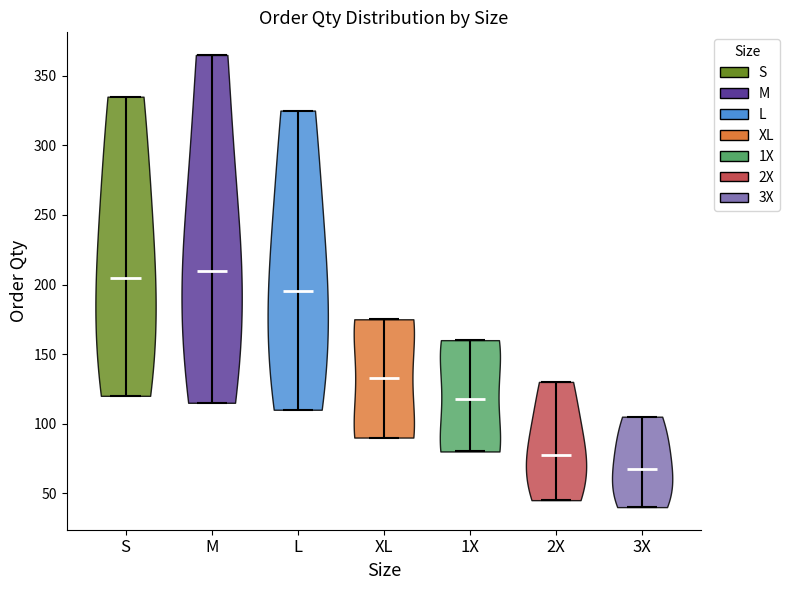

Reading left to right, read every violin against the y-axis: where its median line is, and the lowest and highest points it reaches. The values are not printed on the chart, so give them approximately, as read against the axis.

S: median line 205, lowest point 120, highest point 335
M: median line 210, lowest point 115, highest point 365
L: median line 195, lowest point 110, highest point 325
XL: median line 135, lowest point 90, highest point 175
1X: median line 120, lowest point 80, highest point 160
2X: median line 80, lowest point 45, highest point 130
3X: median line 70, lowest point 40, highest point 105